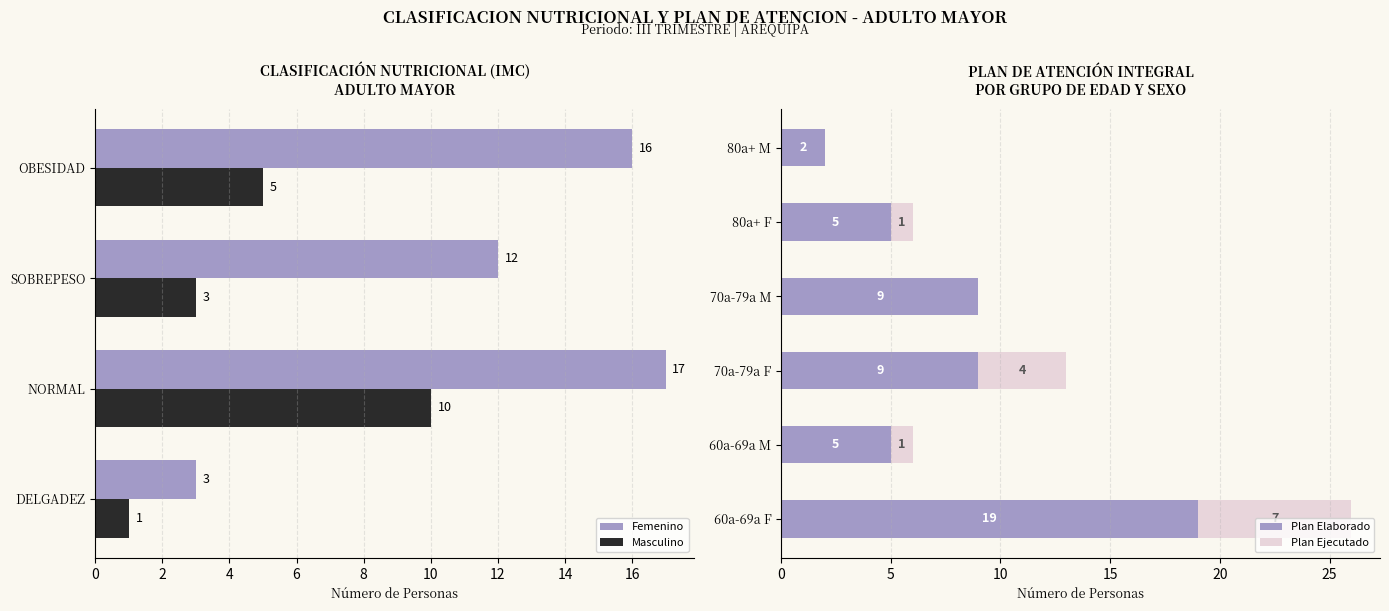

How many bars are there in each group?

2